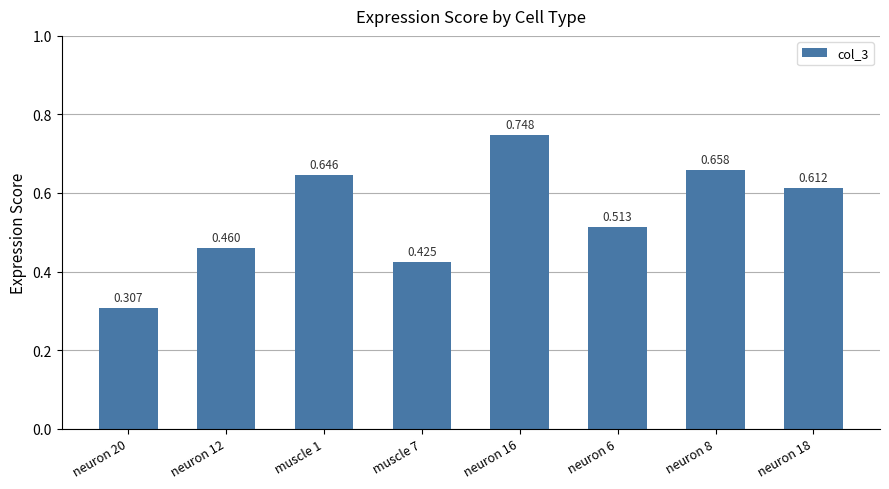

Where is the data nearest to the value 0?

neuron 20